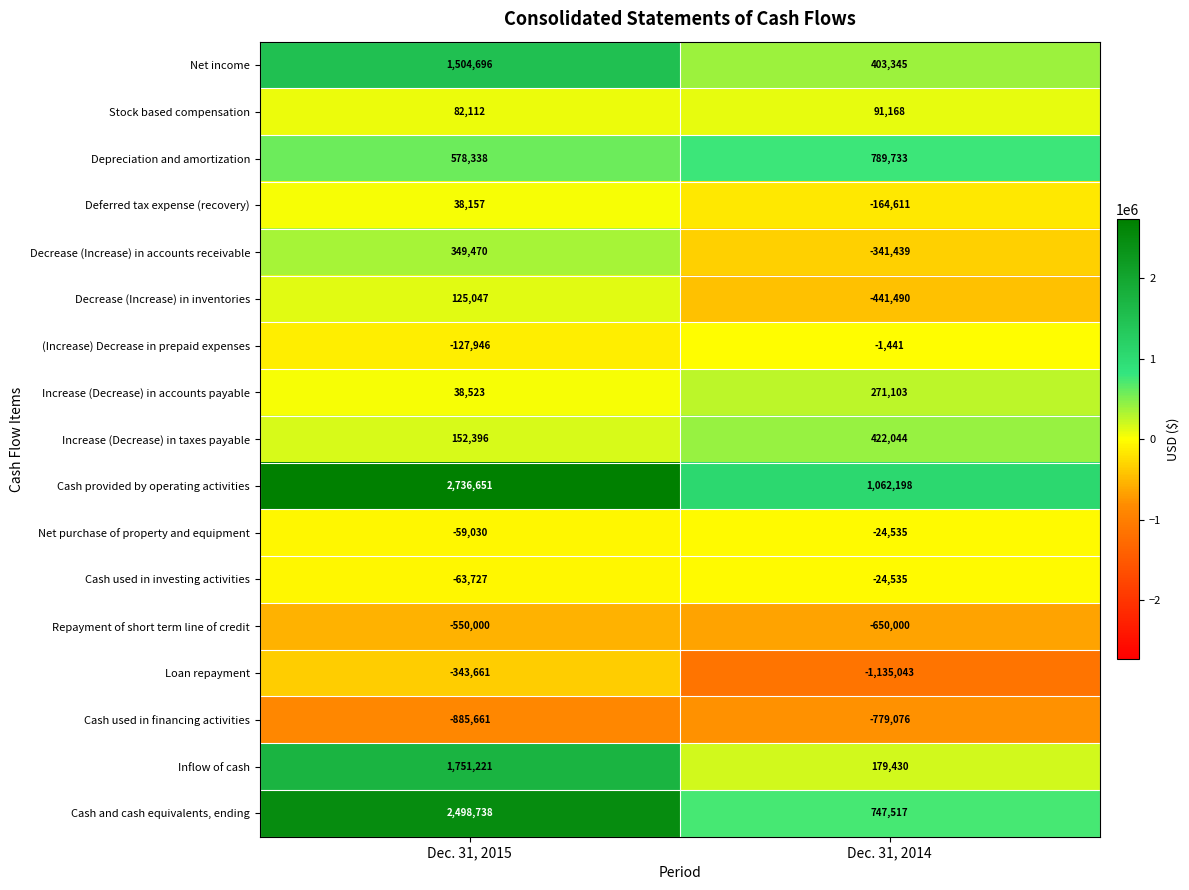

What is the difference between the maximum and minimum values in the Cash used in investing activities series?

39192